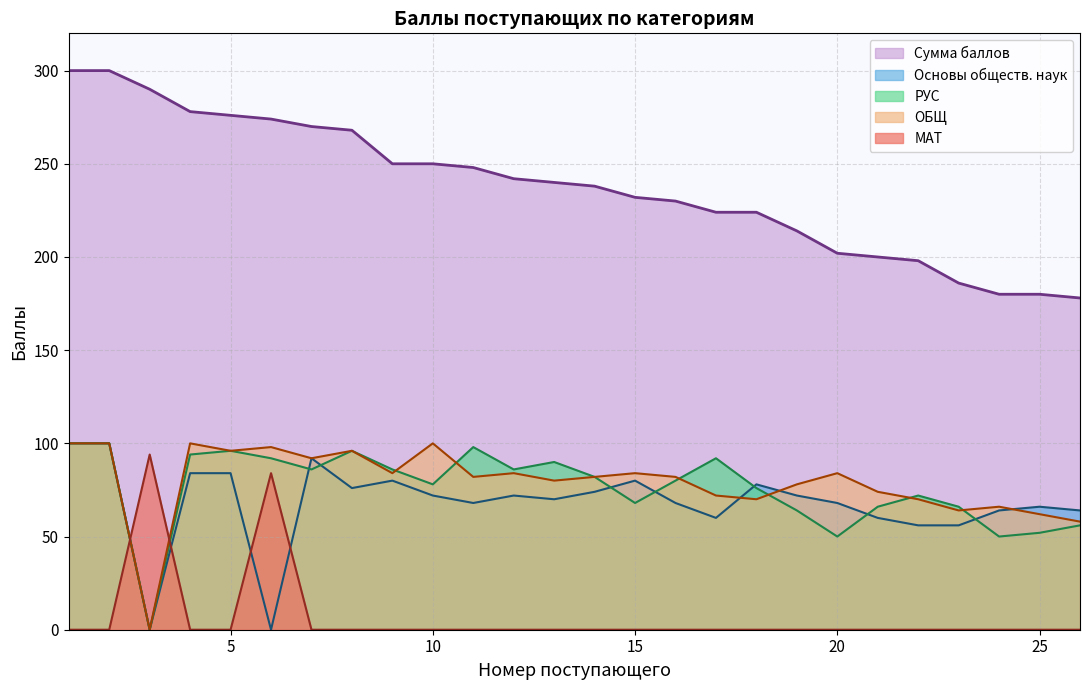

At which category is the sum across all series the highest?

1